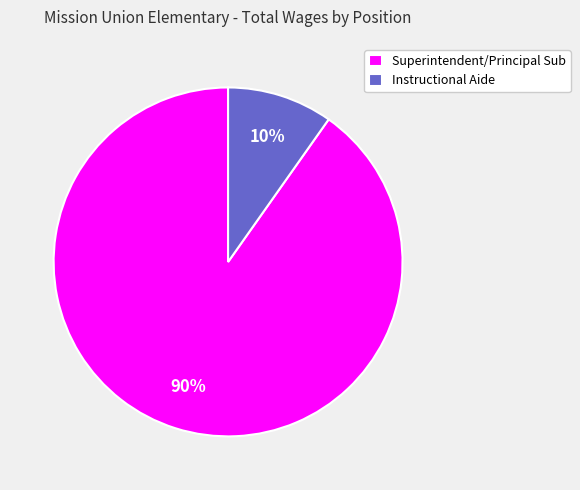

How many slices are in this pie chart?

2